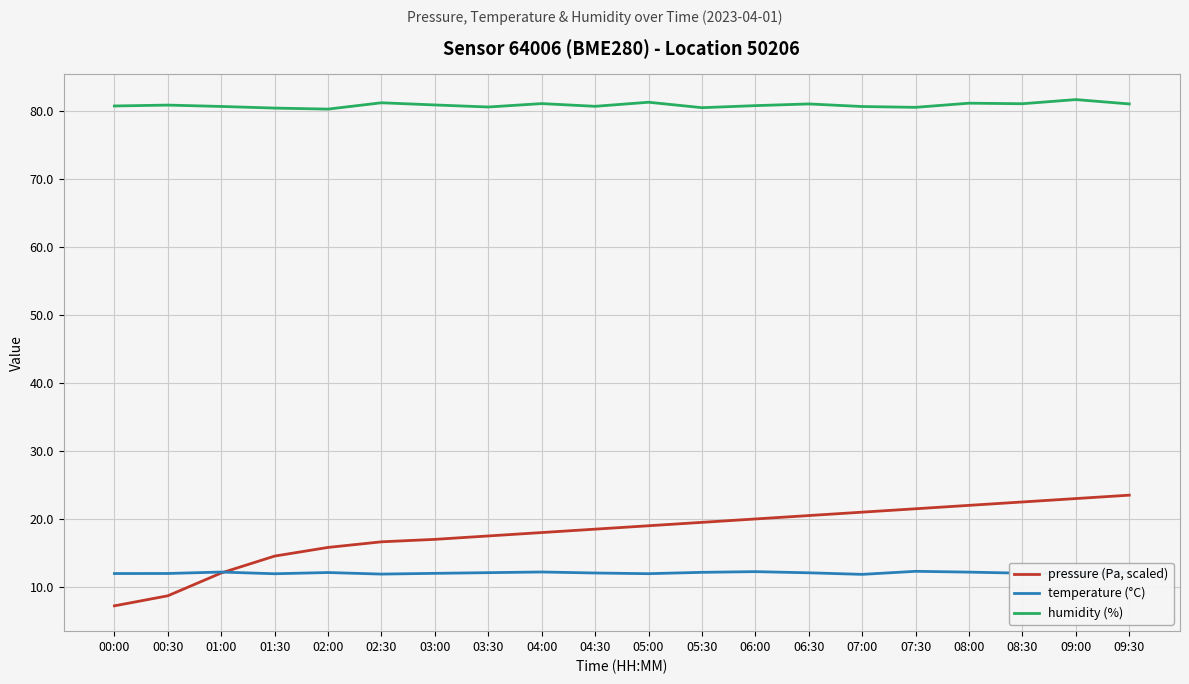

The humidity (%) series shows 52.6 at 01:30. True or false?

False